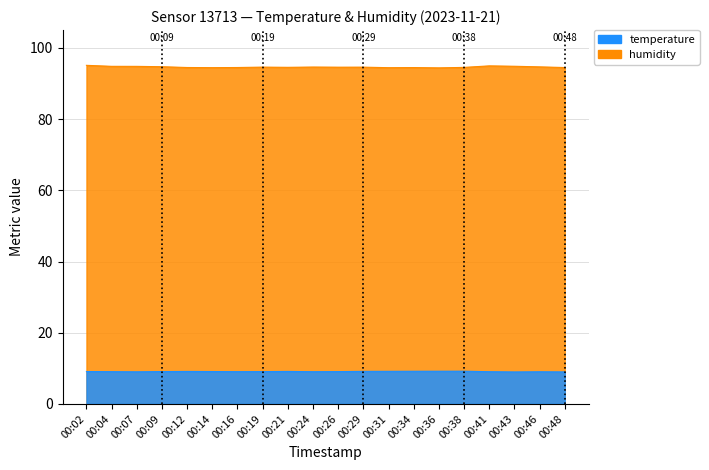

At which category is the sum across all series the highest?

00:02